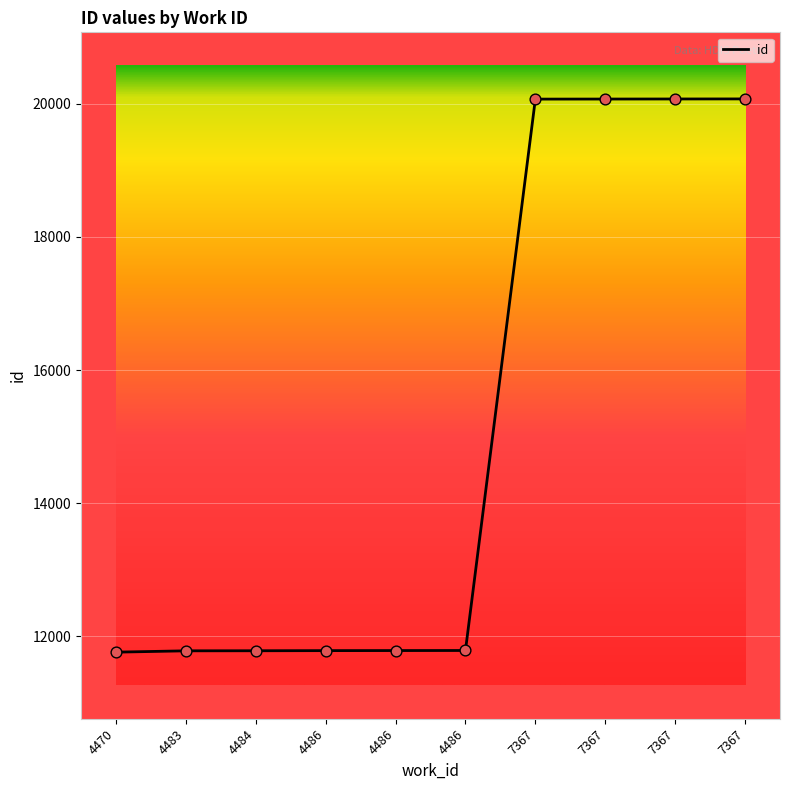

What is the change in value from 4486 to 7367?

+8286